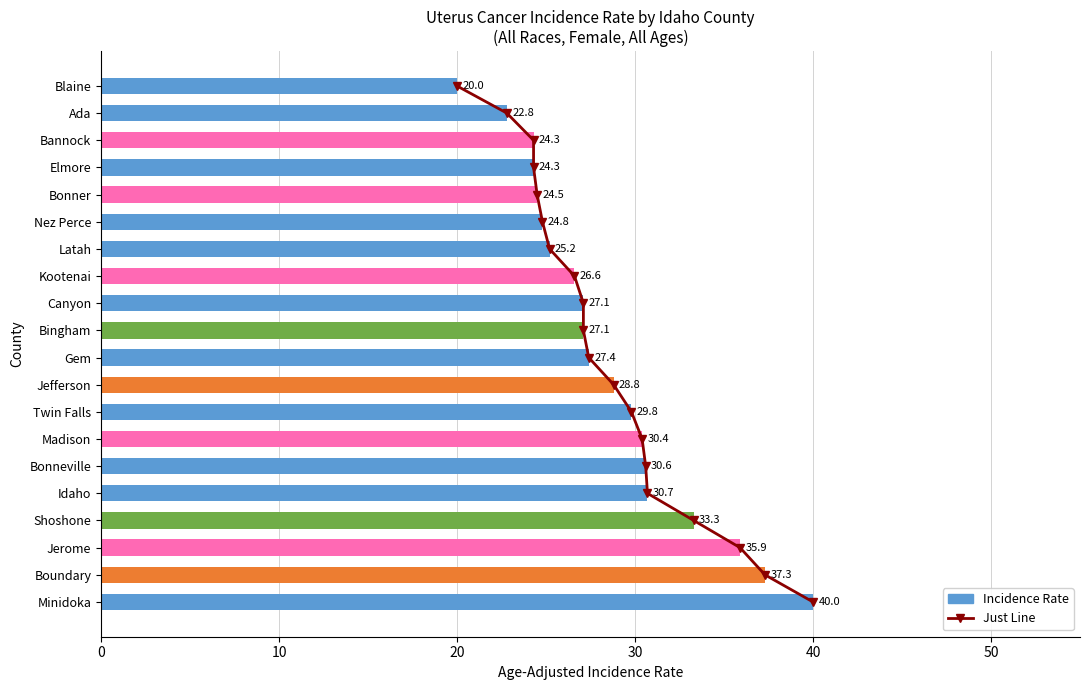

How many data points in Incidence Rate are above 27?

12